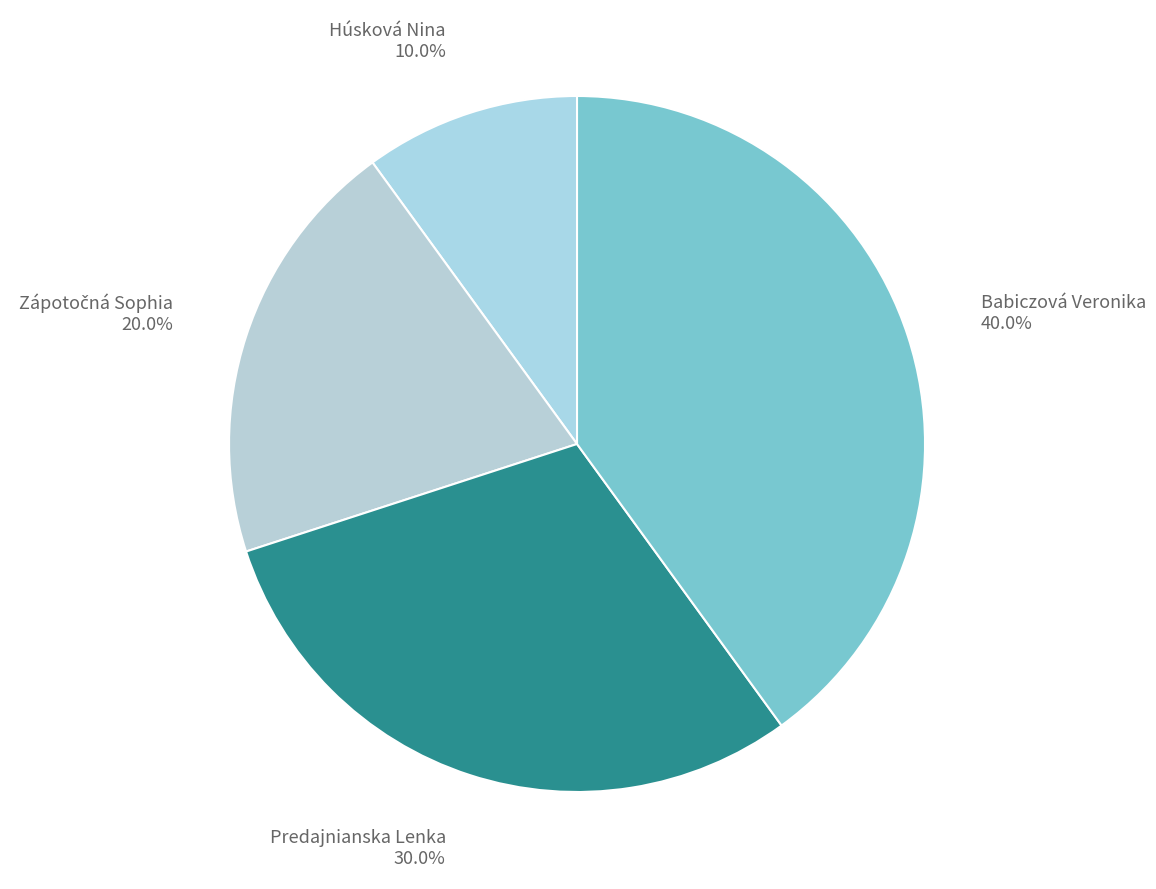

How much of the chart is everything except Babiczová Veronika 40.0%?

60.0%